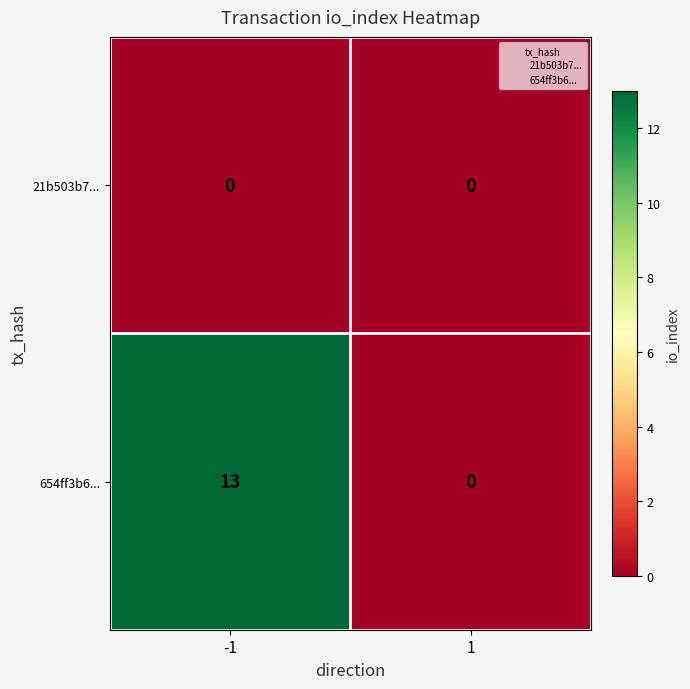

Rank the series by their average value, from lowest to highest.

21b503b7..., 654ff3b6...